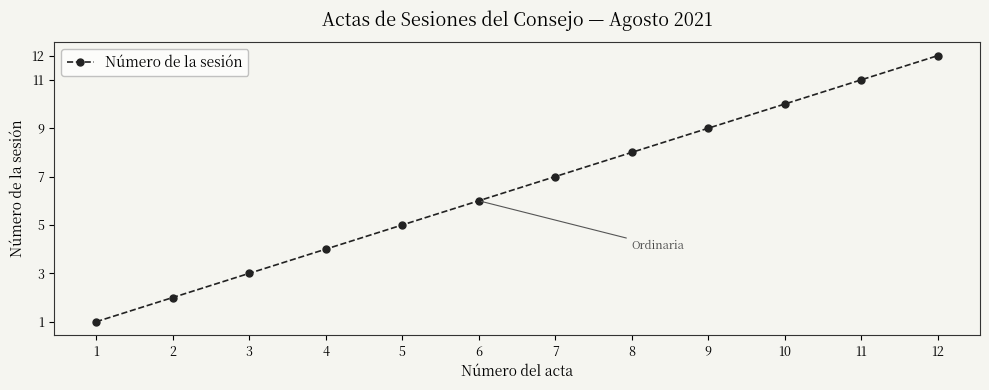

Read the value at 3.

3